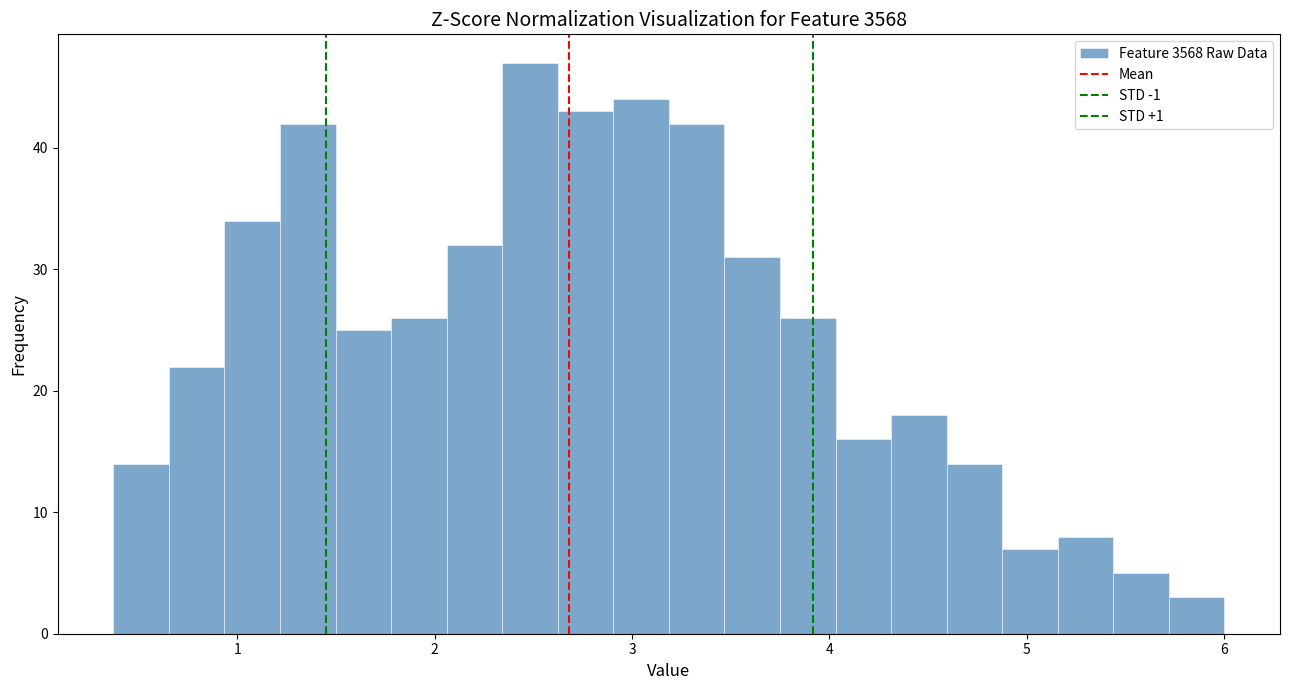

Read against the x-axis, roughly where is the centre of the tallest bar?

2.5